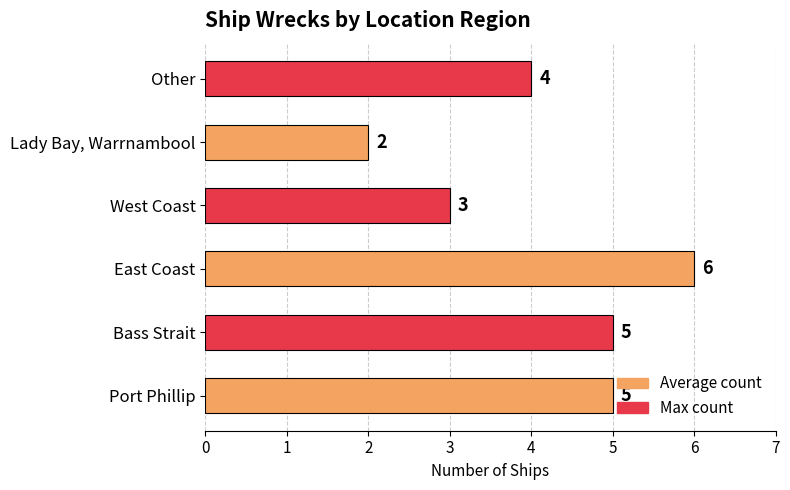

At which label is the value closest to 4?

Other